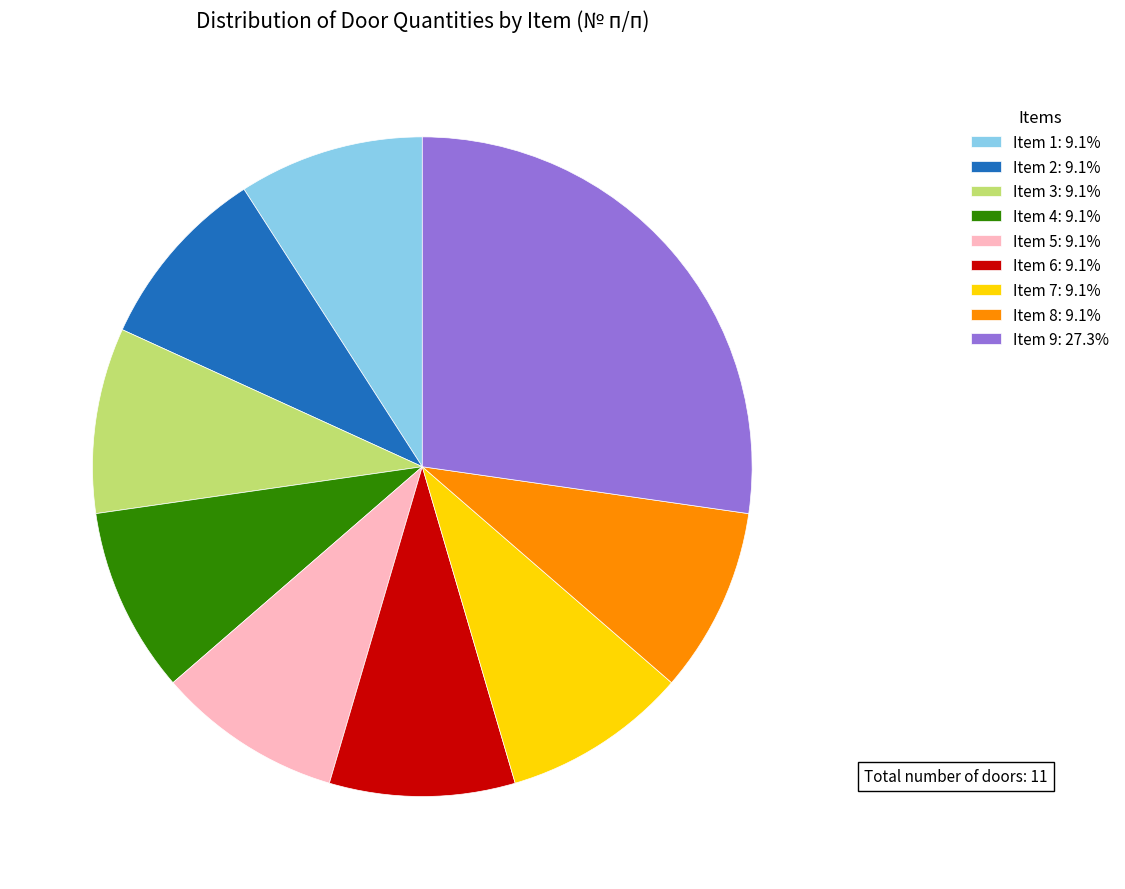

Does Item 9: 27.3% account for over 50% of the chart?

No